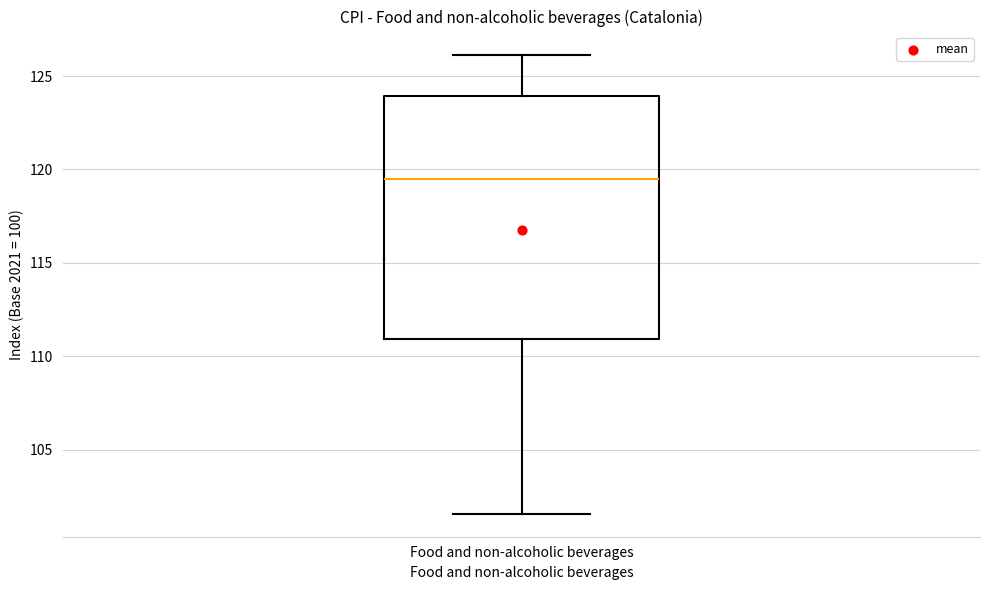

Read this box plot against the y-axis: the position of the median line, the range covered by the box, and the ends of both whiskers. The values are not printed on the chart, so give them approximately, as read against the axis.

median 119.5, box 111.0 to 124.0, whiskers 101.5 to 126.0